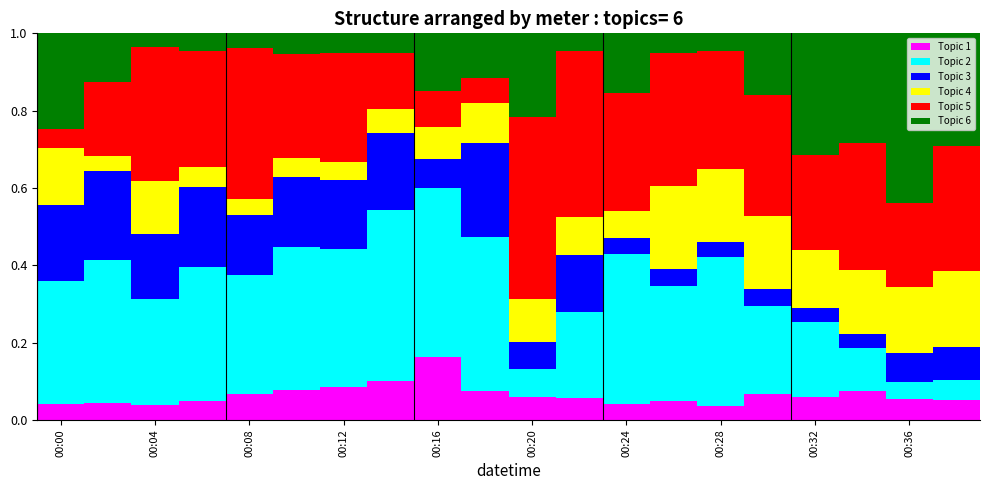

Count the Topic 1 values in the range 0 to 1.

20